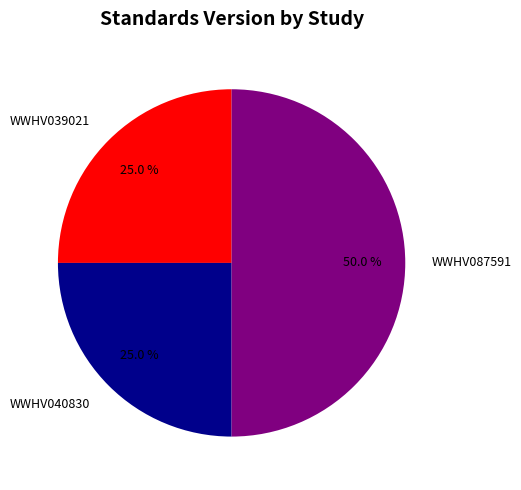

To the nearest percent, what is the average slice percentage?

33%